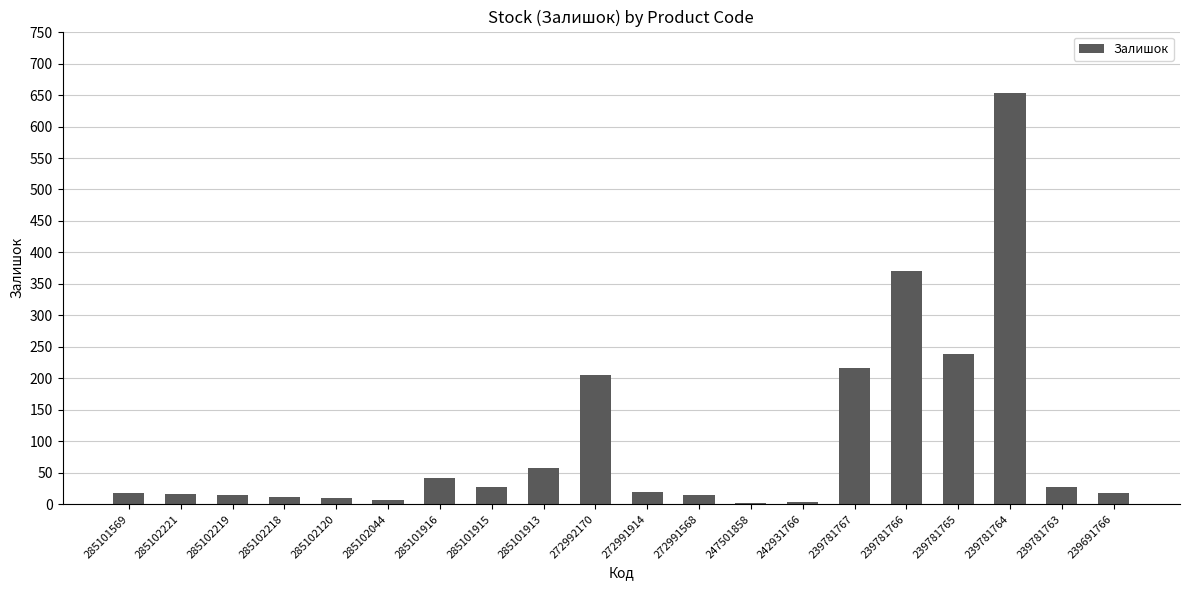

The chart shows a value of 16 at 285102221. True or false?

True